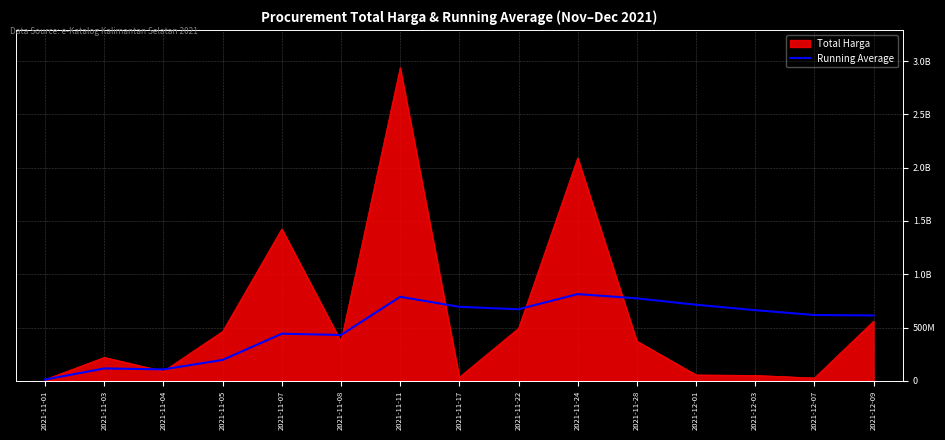

What are all the series names shown in the legend?

Total Harga, Running Average